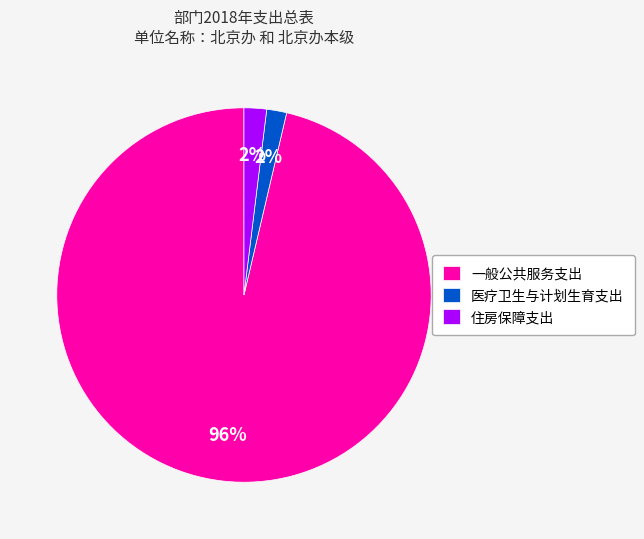

Does 医疗卫生与计划生育支出 account for over 50% of the chart?

No